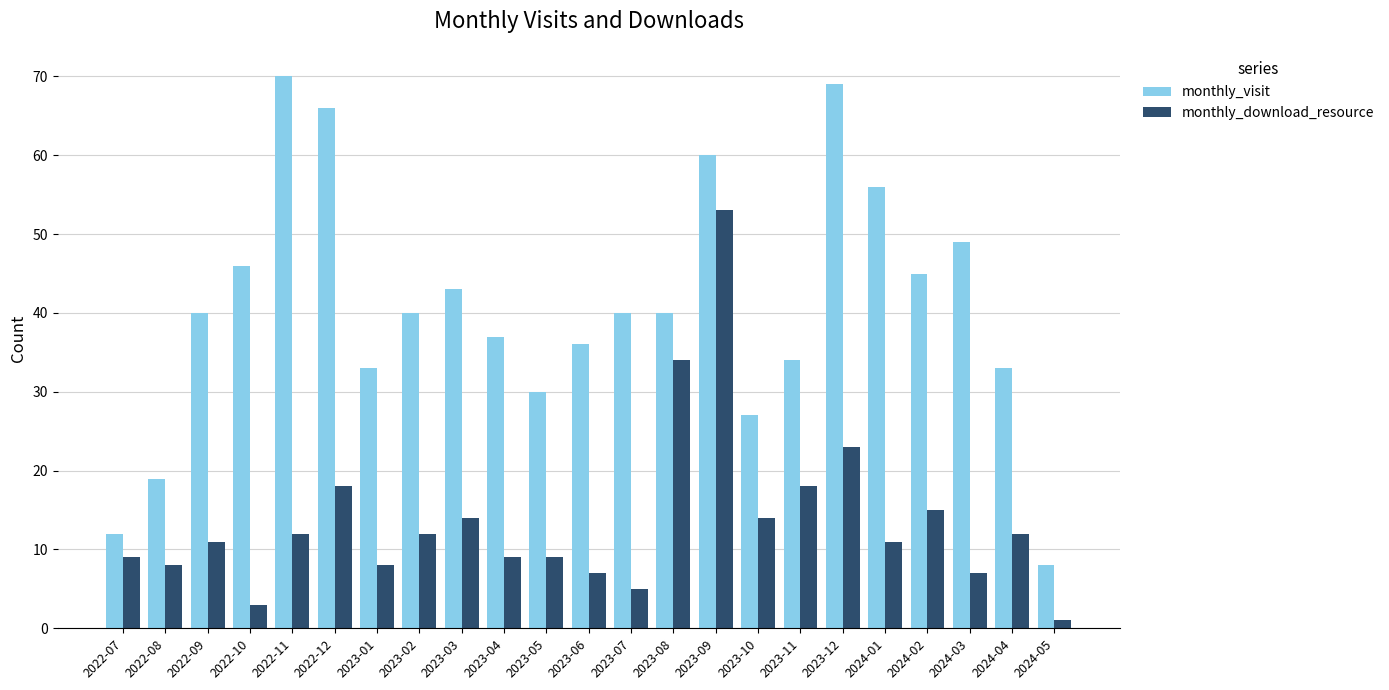

How many bars are there in each group?

2